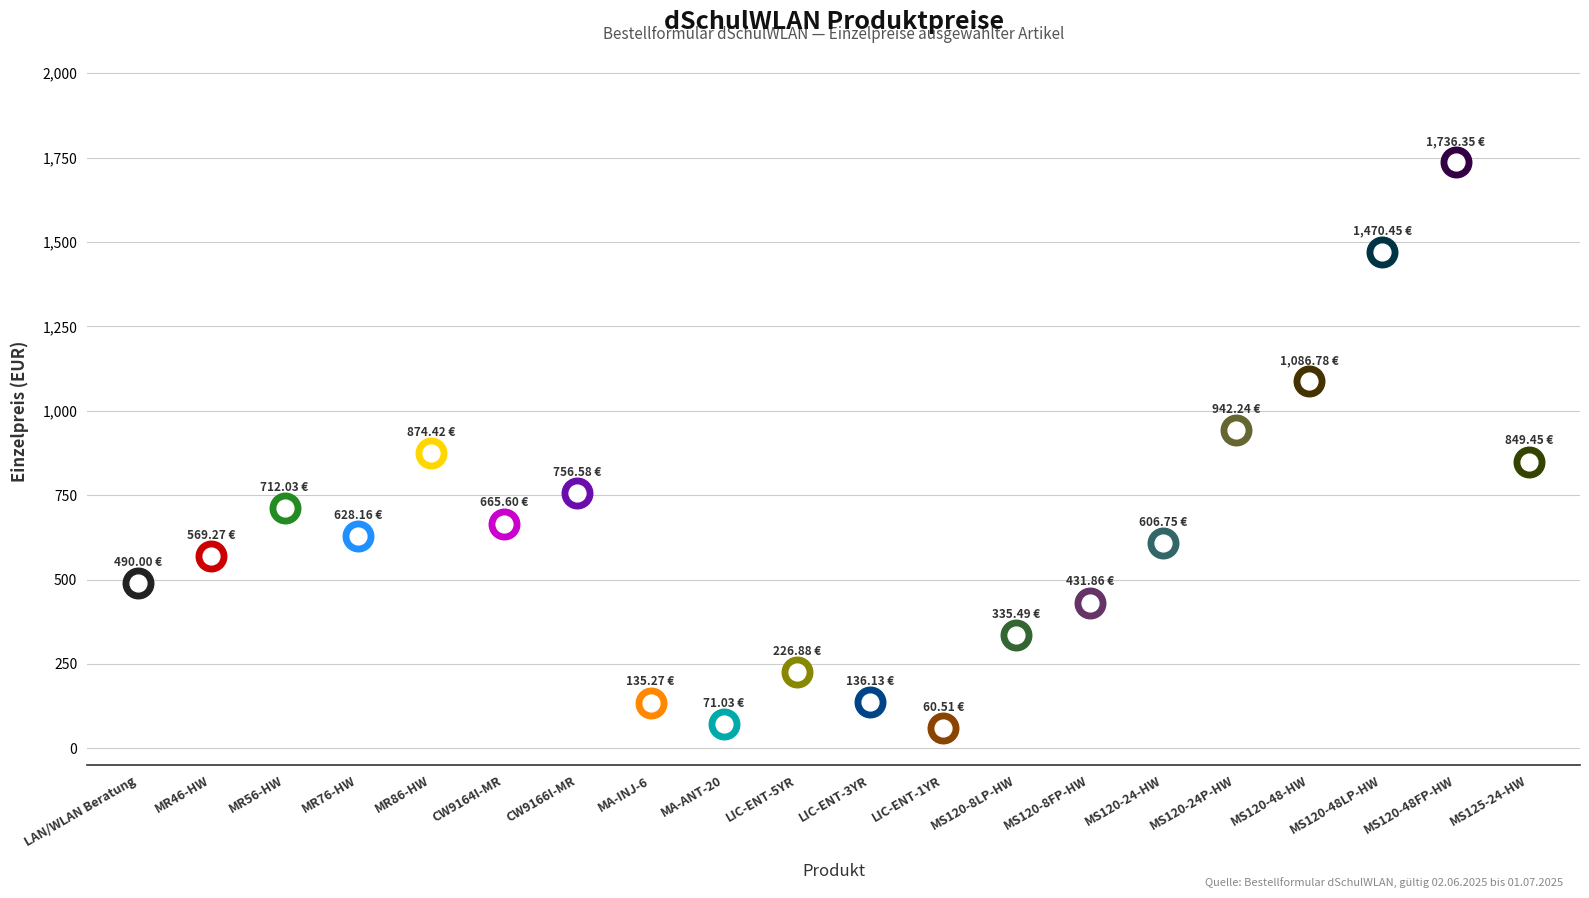

Which has a higher value, MS120-48LP-HW or LIC-ENT-5YR?

MS120-48LP-HW